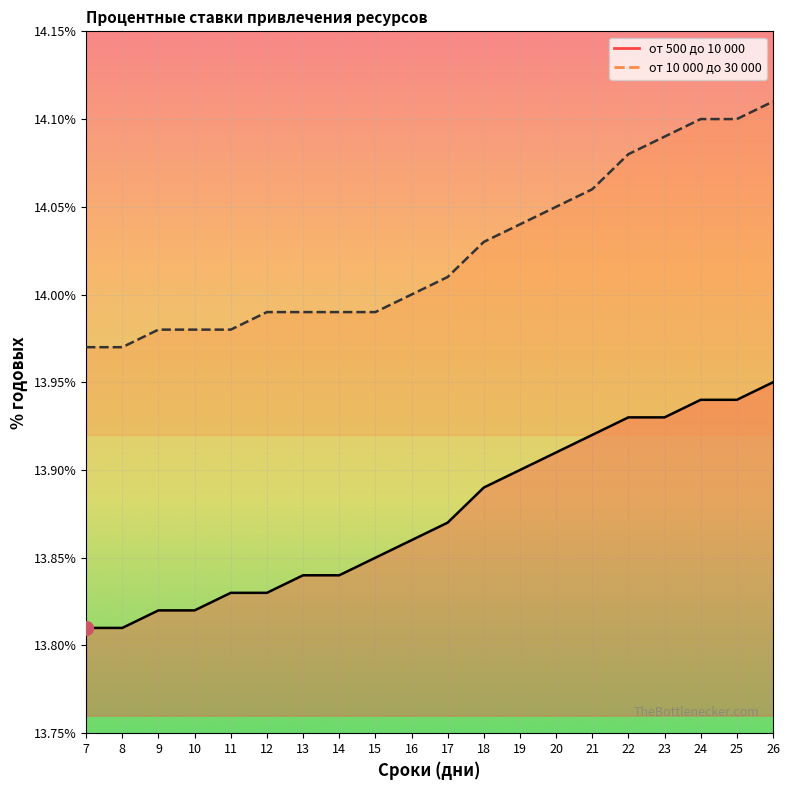

Count the от 500 до 10 000 values in the range 13 to 14.

20